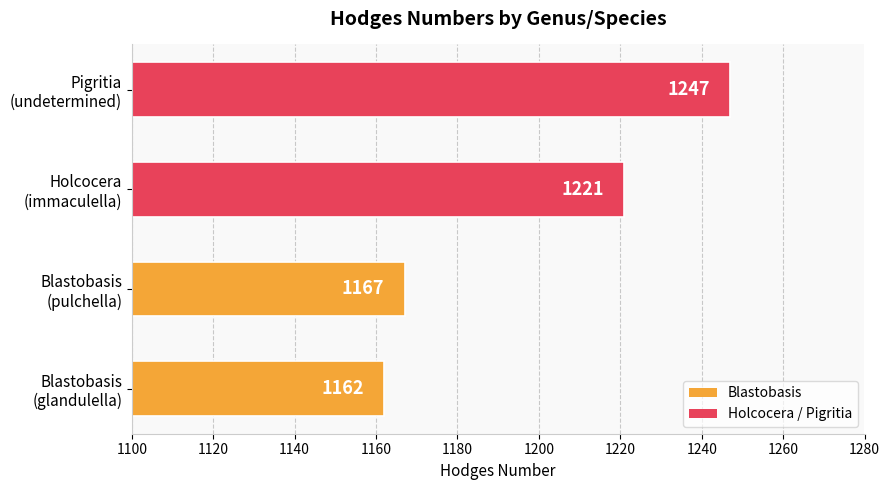

How many bars are there in total?

4